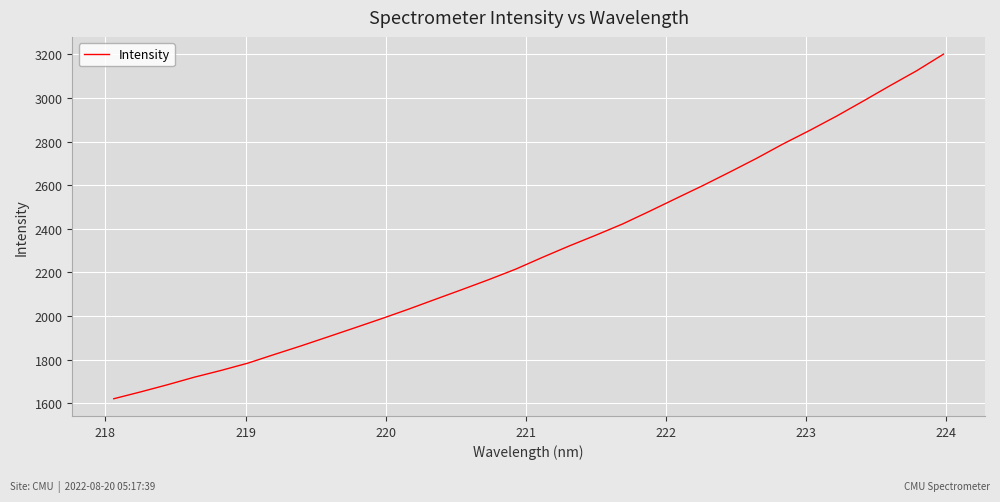

What is the minimum value shown in the chart?

1620.9